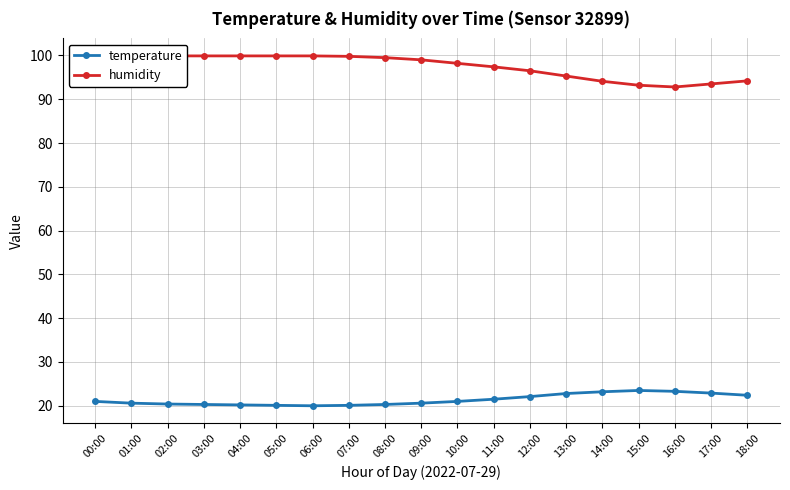

How many series are shown in this chart?

2